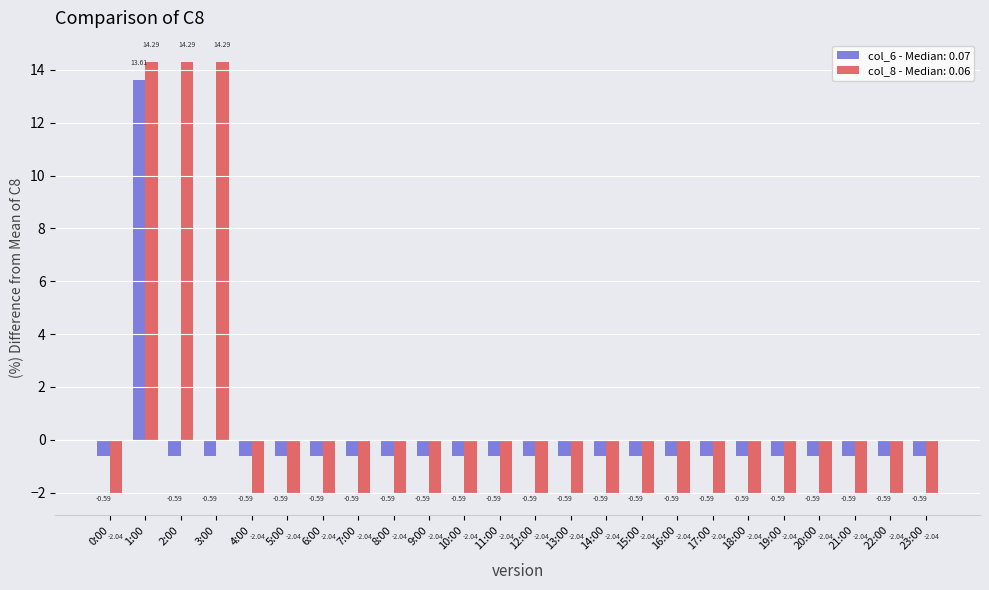

How many distinct data groups are displayed?

2